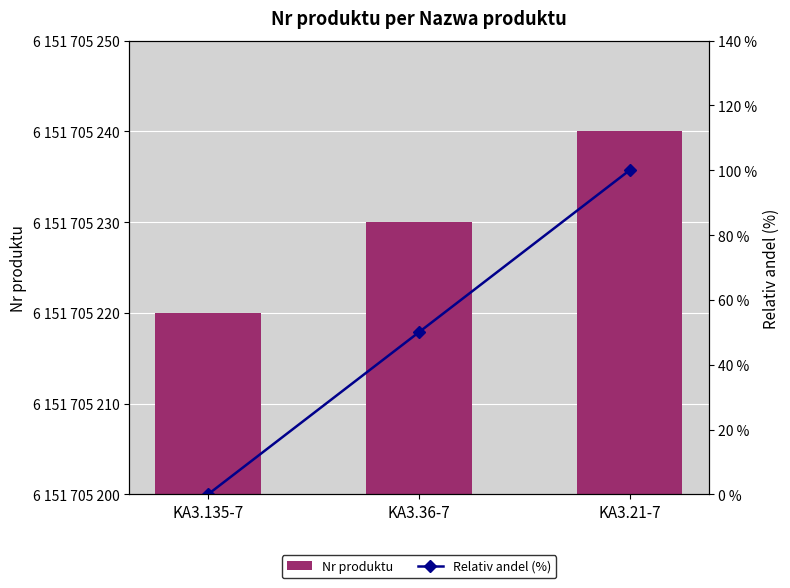

How many series are shown in this chart?

2